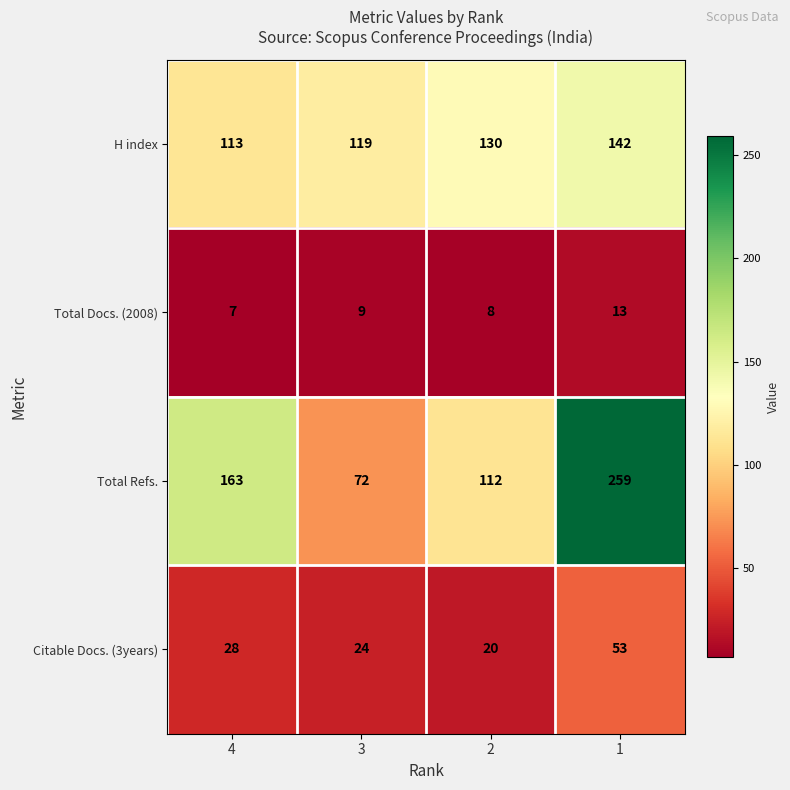

Rank the series by their average value, from highest to lowest.

Total Refs., H index, Citable Docs. (3years), Total Docs. (2008)